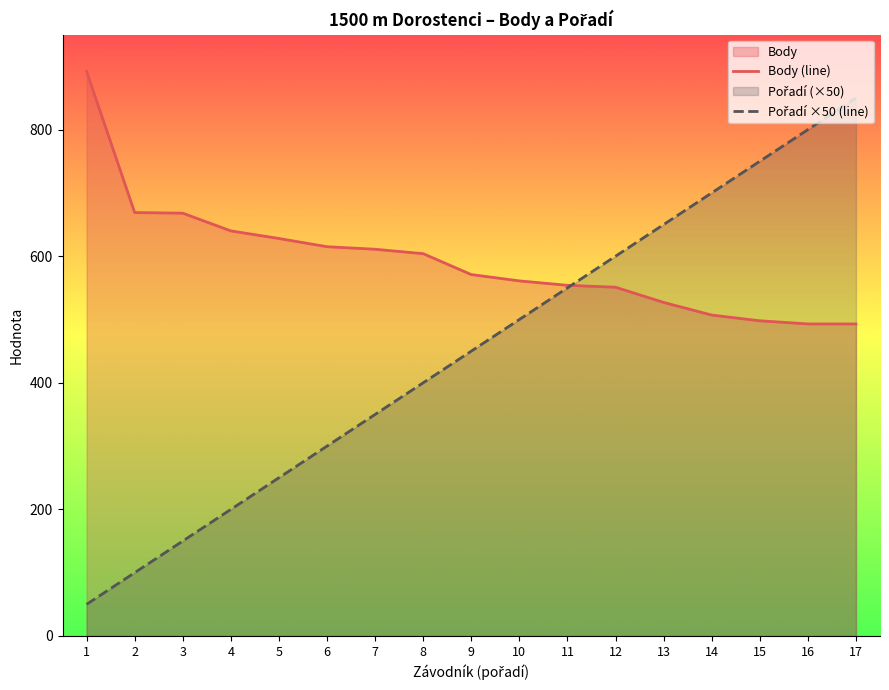

Between 4 and 13, which is larger?

4